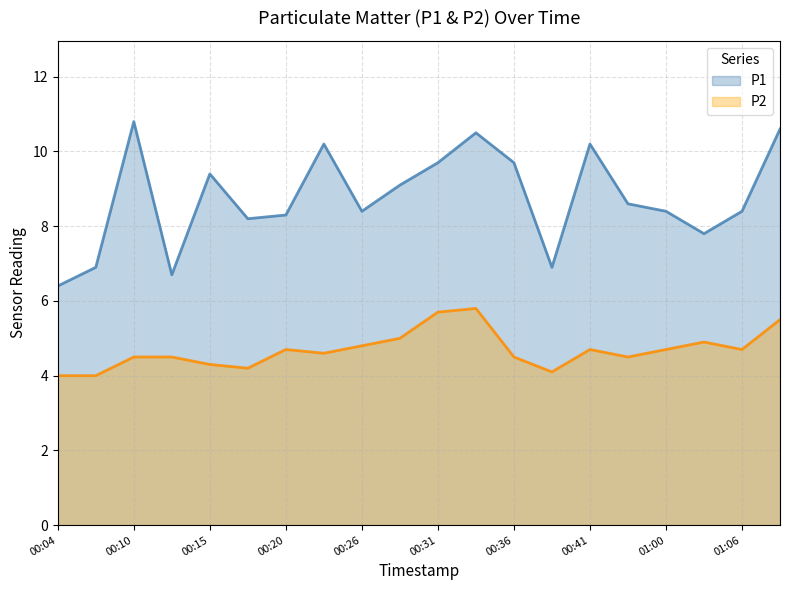

What is the lowest value of the P2 series?

4.0